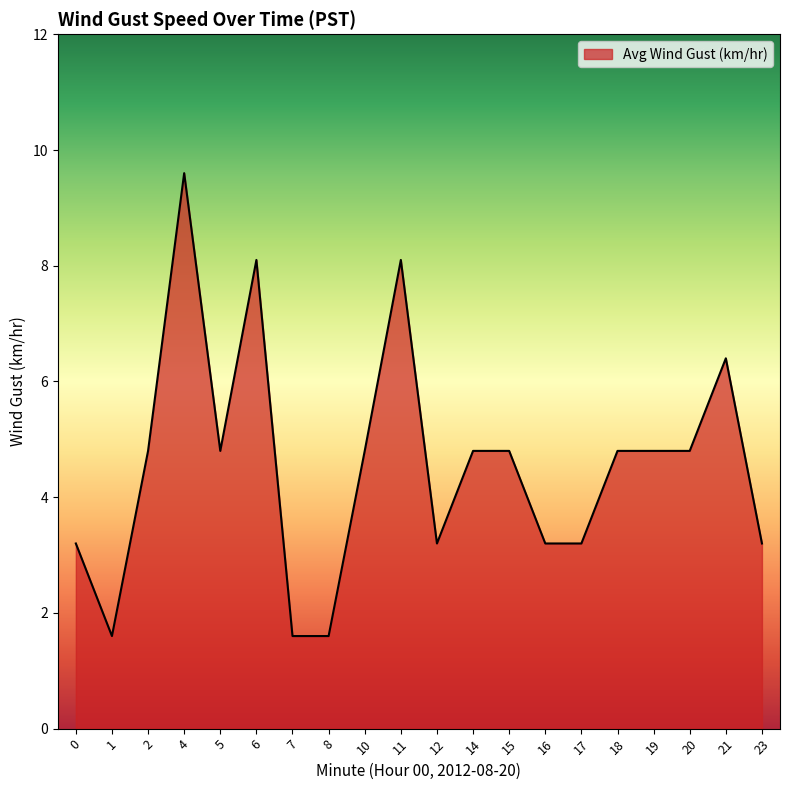

What is the maximum value shown in the chart?

9.6